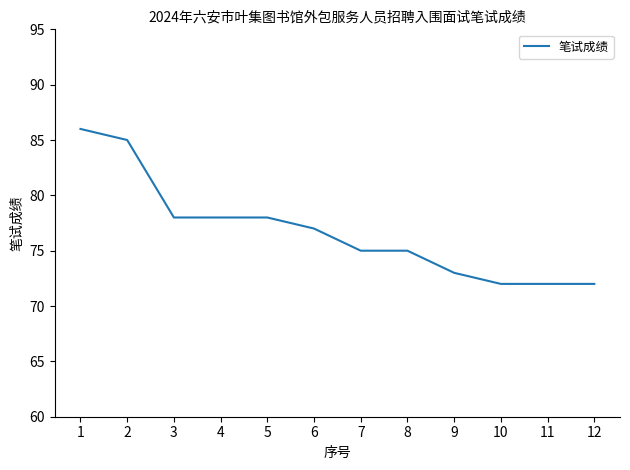

Count the number of categories in the chart.

12